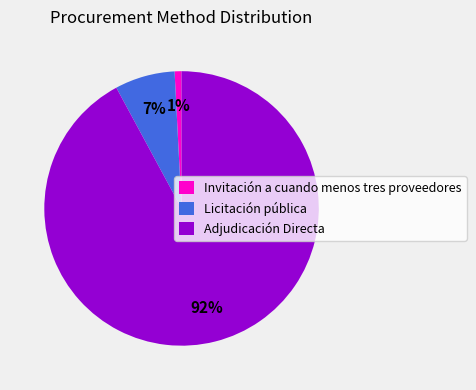

True or false: Licitación pública accounts for 1% of the total.

False